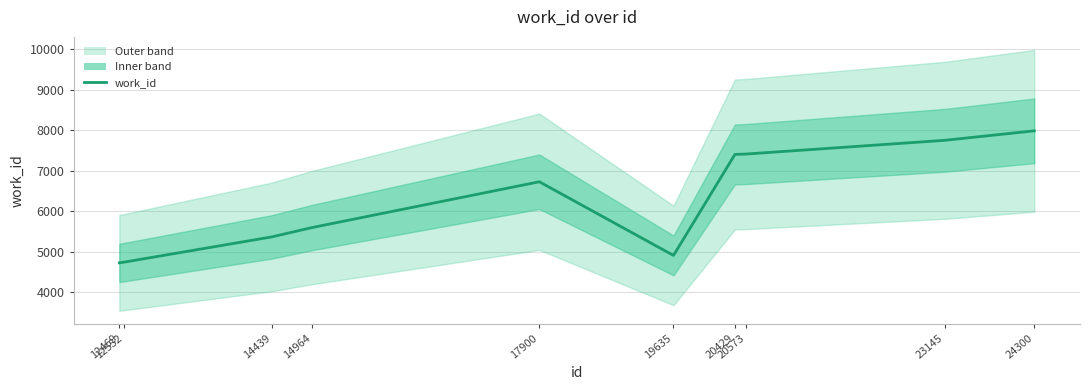

What is the difference between the values at 19635 and 20573?

2502